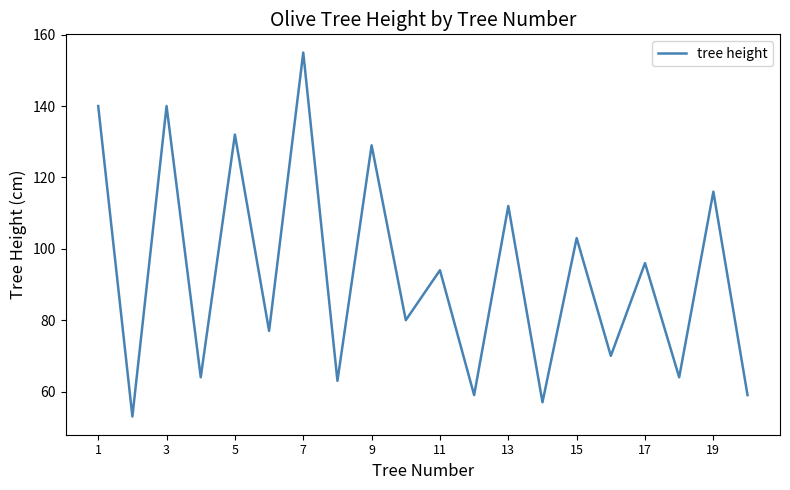

What is the greatest value displayed?

155